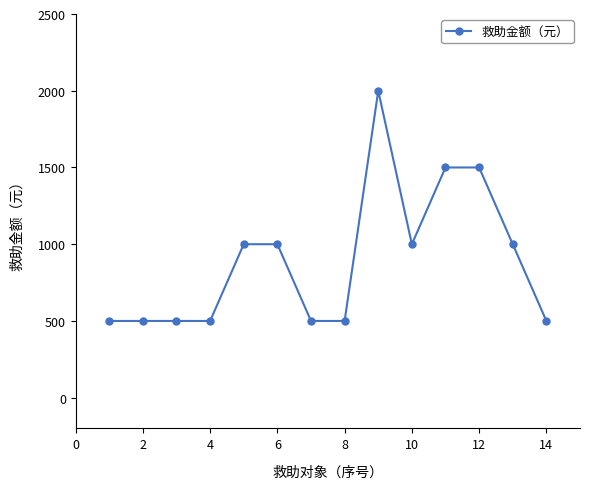

True or false: there are more than 0 points higher than both neighbors.

True